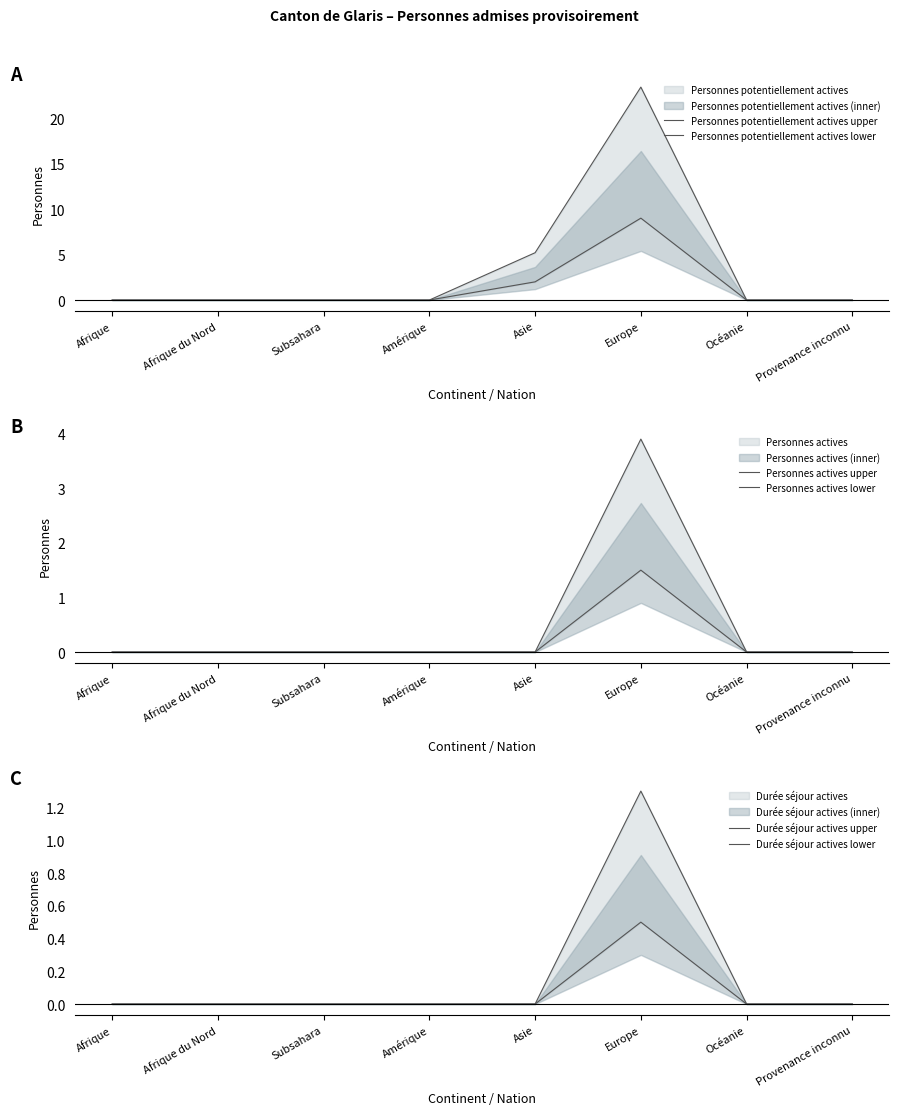

Where is Personnes actives lower nearest to the value 0?

Afrique